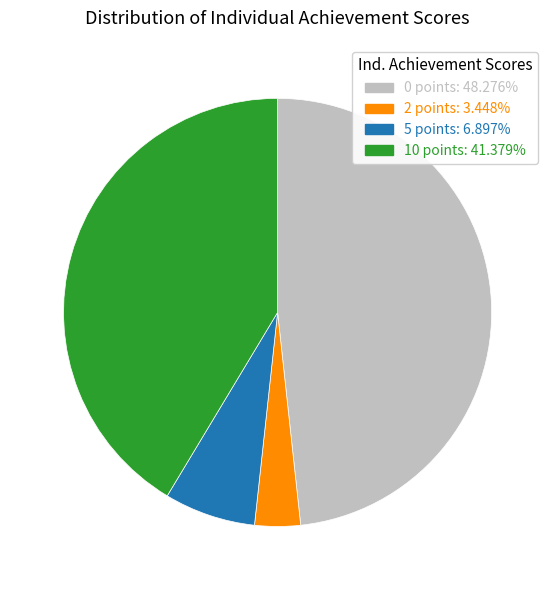

Is there a majority slice in this chart?

No